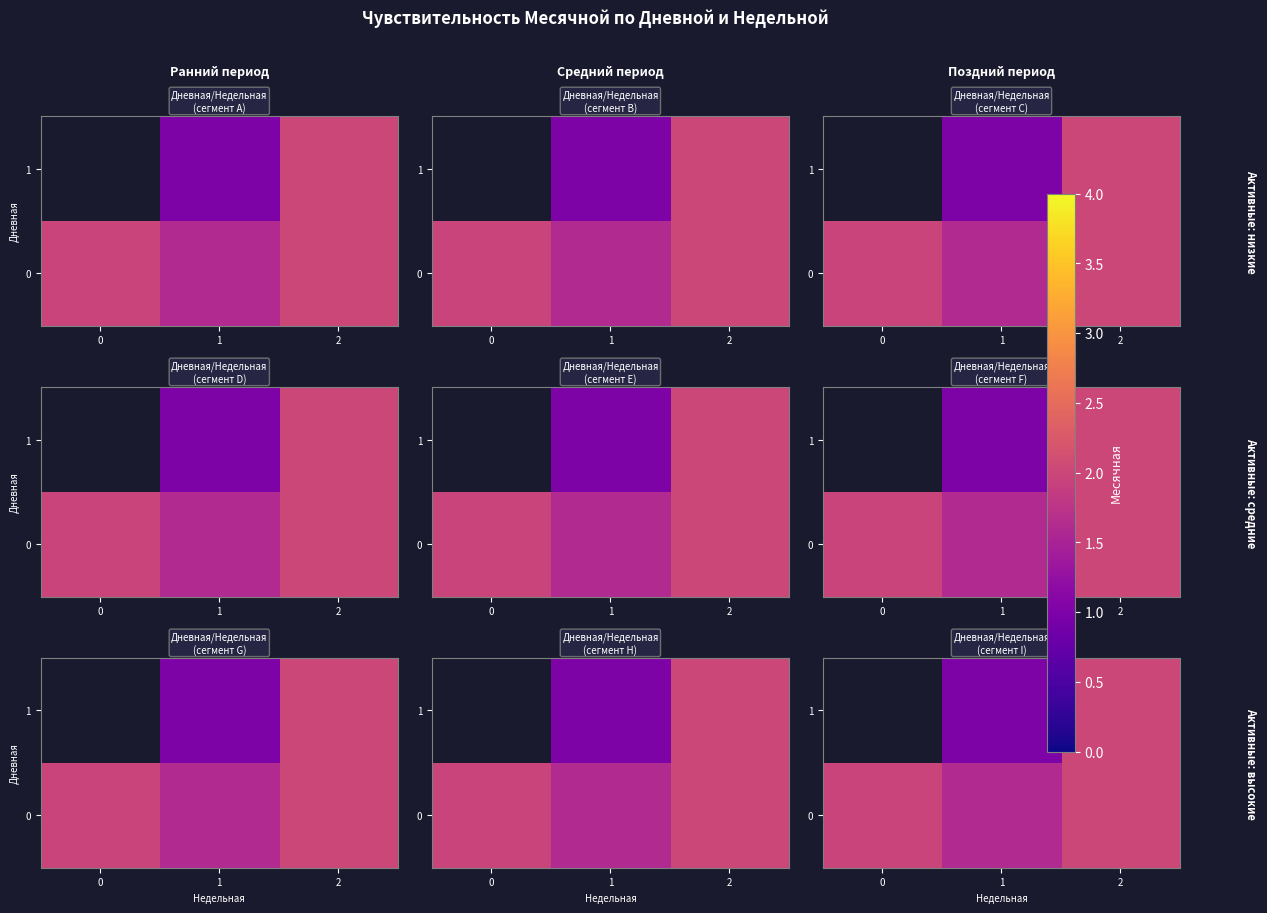

How many categories are shown in the chart?

3